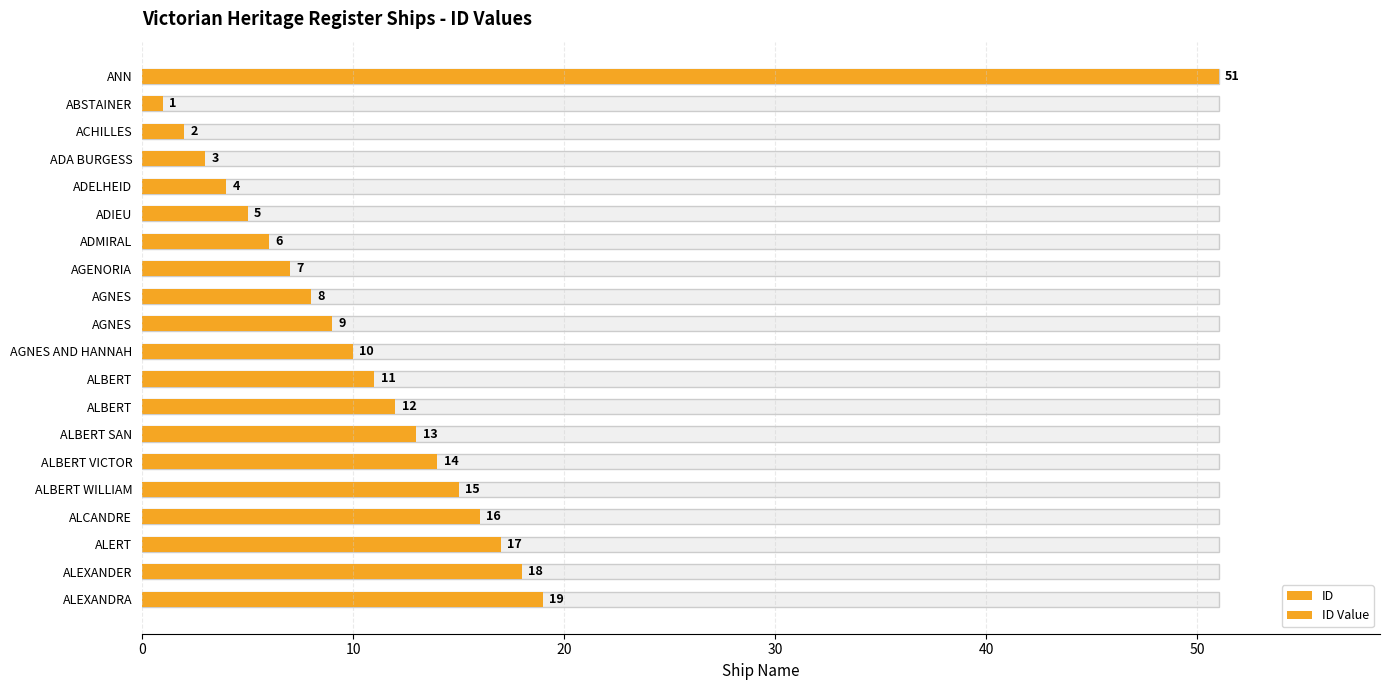

What is the minimum value for ID?

1